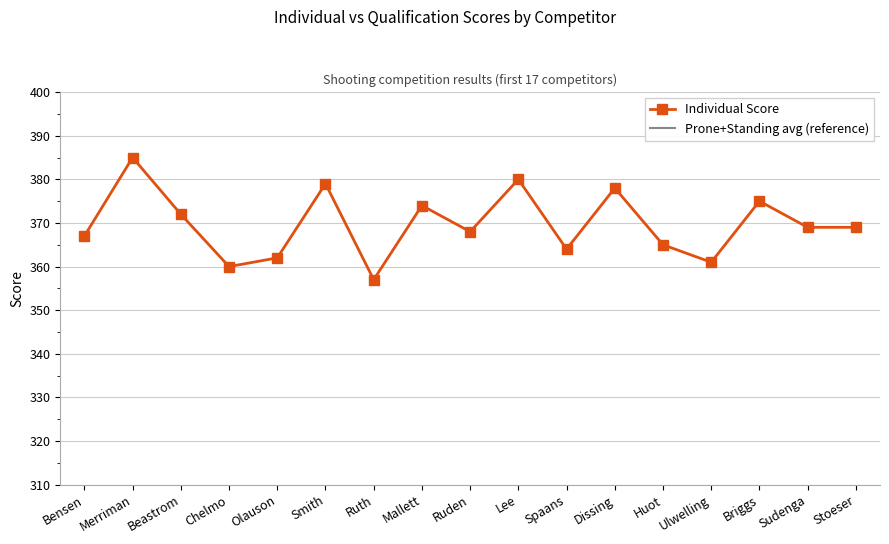

What is the value of the Prone+Standing avg (reference) point at the 2nd from the left?

270.0